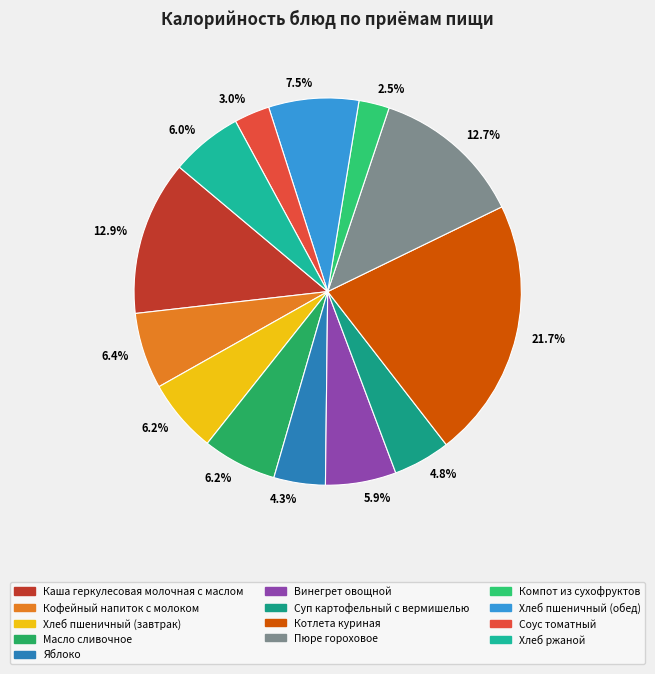

How many slices are in this pie chart?

13